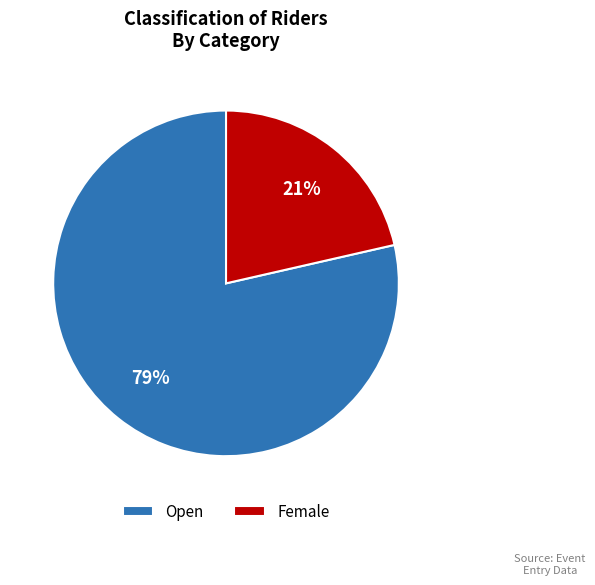

To the nearest percent, what percentage of the pie is Female?

21%